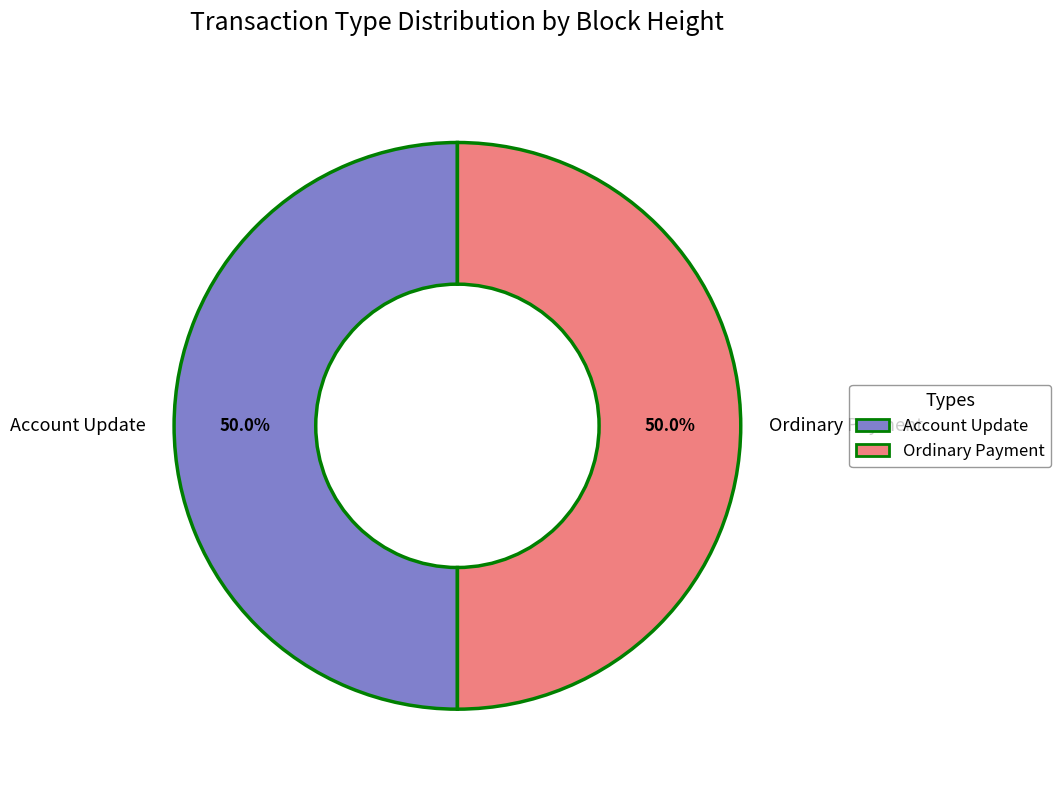

What portion of the pie excludes Ordinary Payment?

50.0%